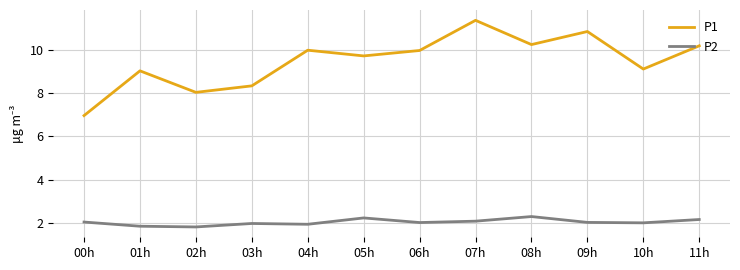

Does the chart display data point markers on the line(s)?

No